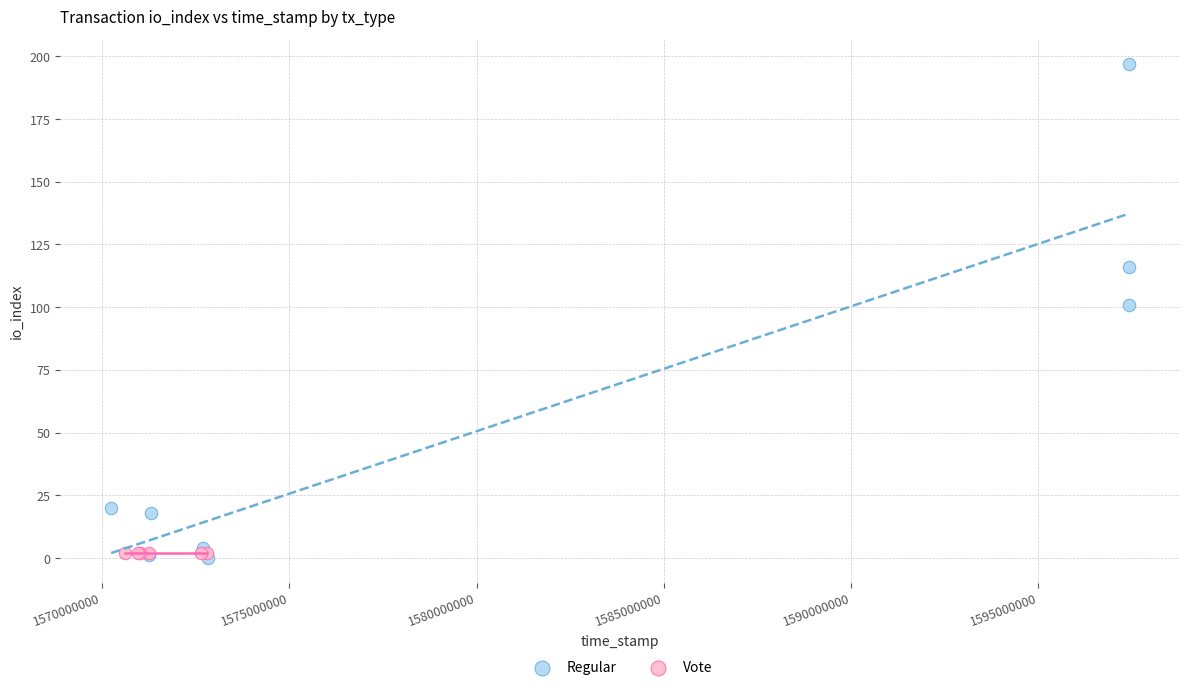

Which series contains the highest Y value?

Regular